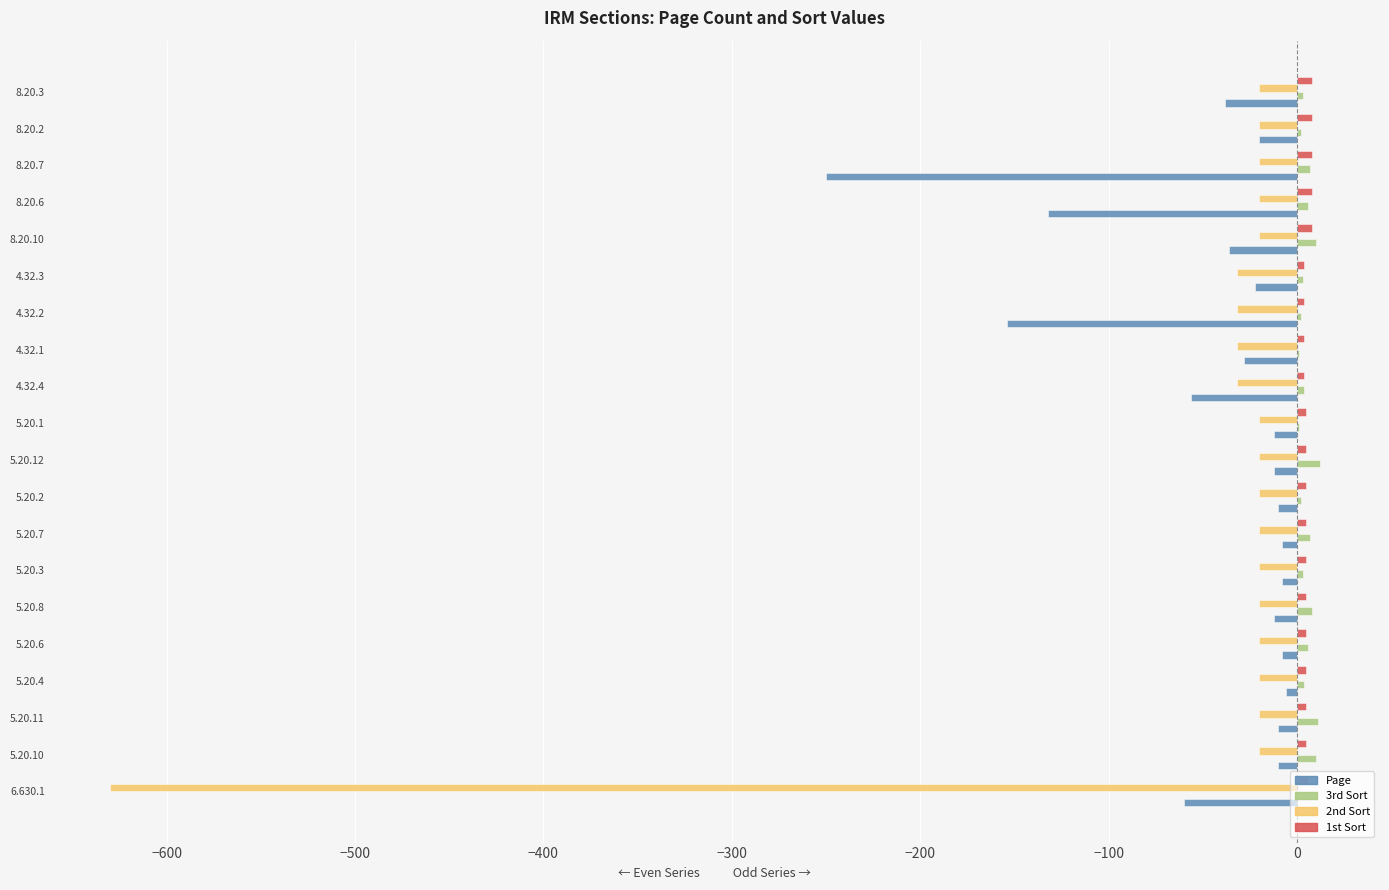

What is the sum of all Page values?

-892